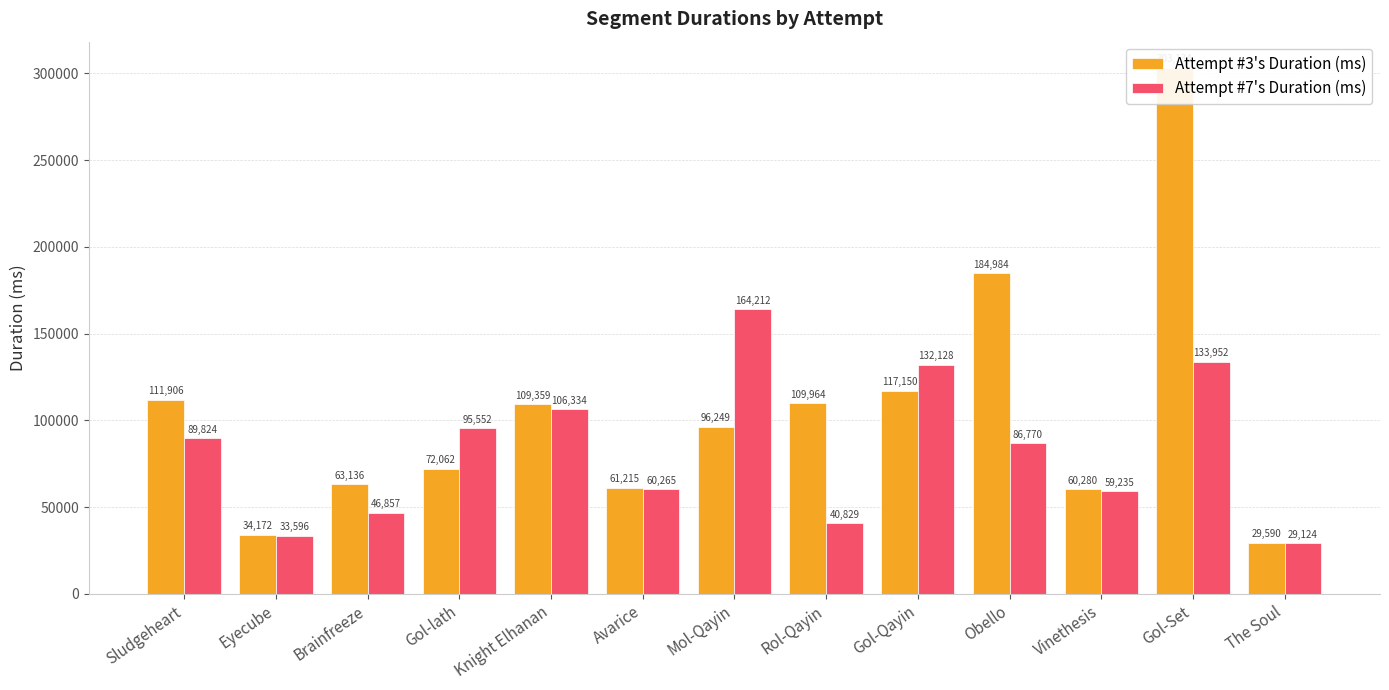

At which label is Attempt #7's Duration (ms) closest to 96668?

Gol-lath